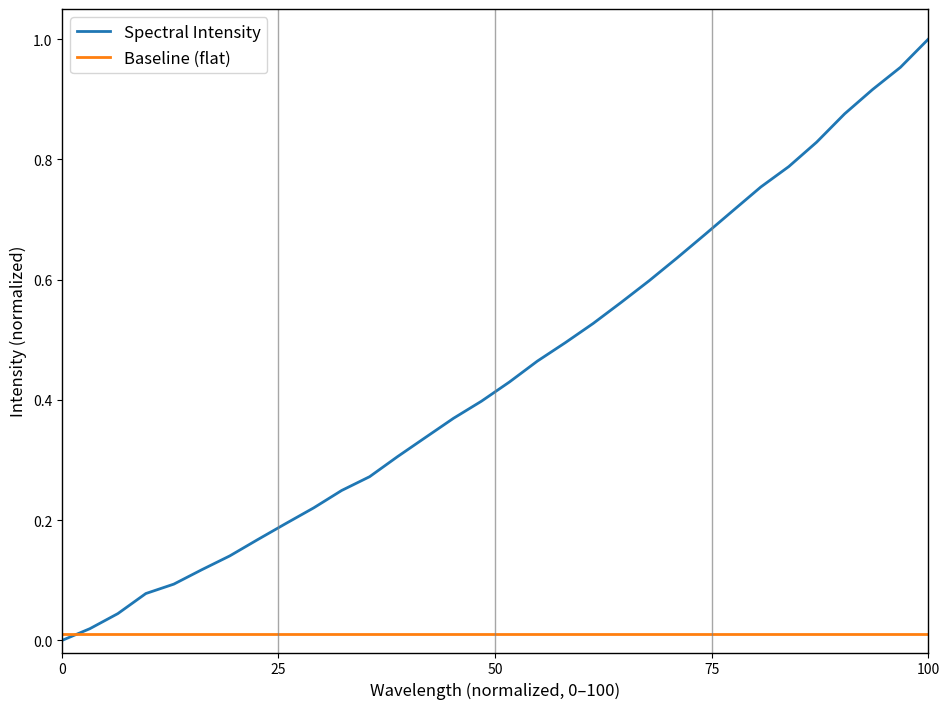

Which series has the largest total across all categories?

Spectral Intensity